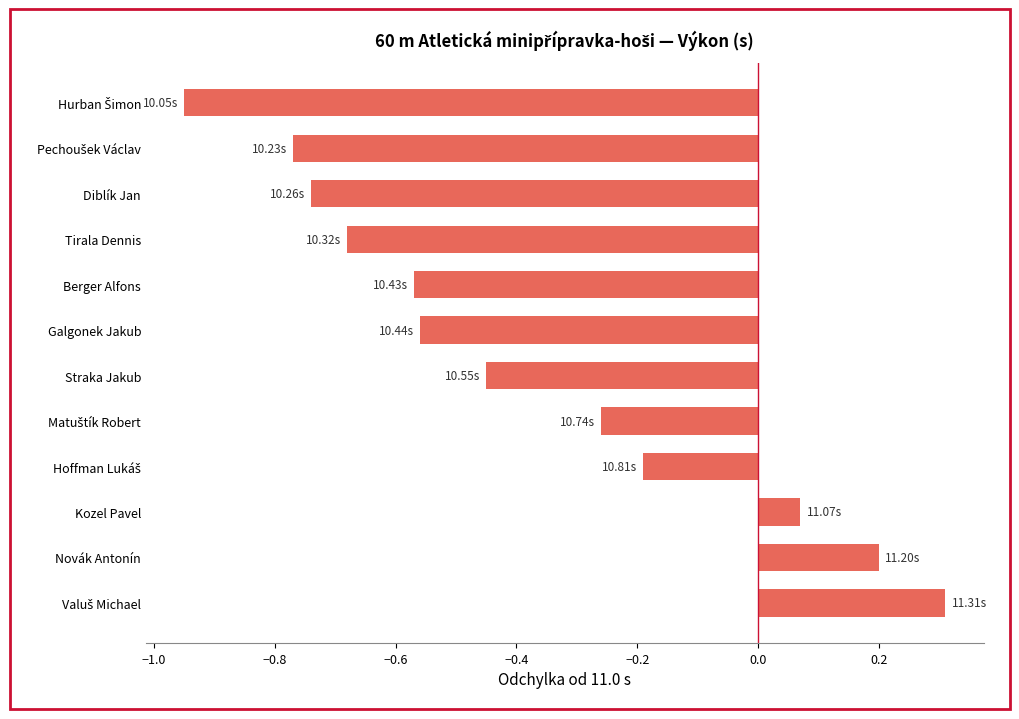

Between Tirala Dennis and Novák Antonín, which is larger?

Novák Antonín